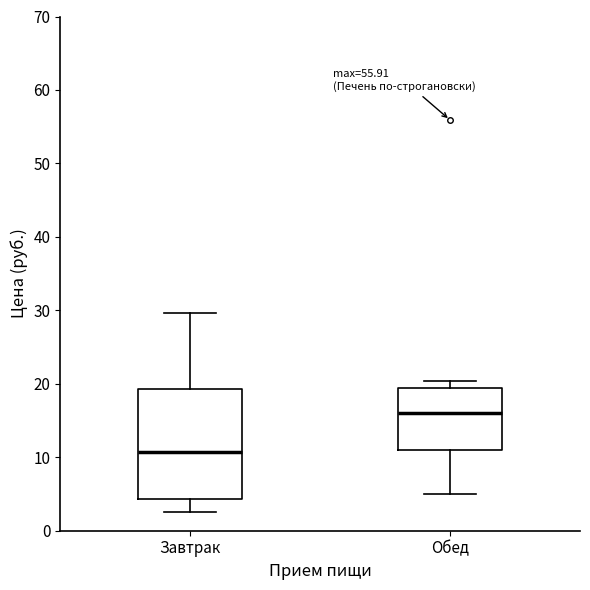

Where does the upper whisker of the box for Завтрак end on the y-axis? The values are not printed on the chart, so give them approximately, as read against the axis.

30